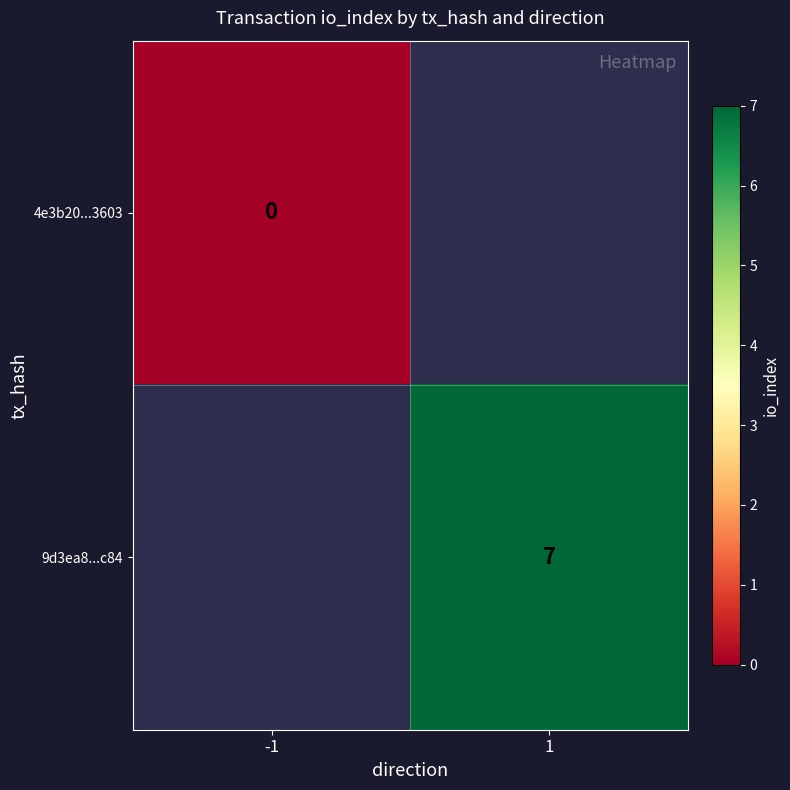

The 9d3ea8...c84 series shows 11 at 1. True or false?

False